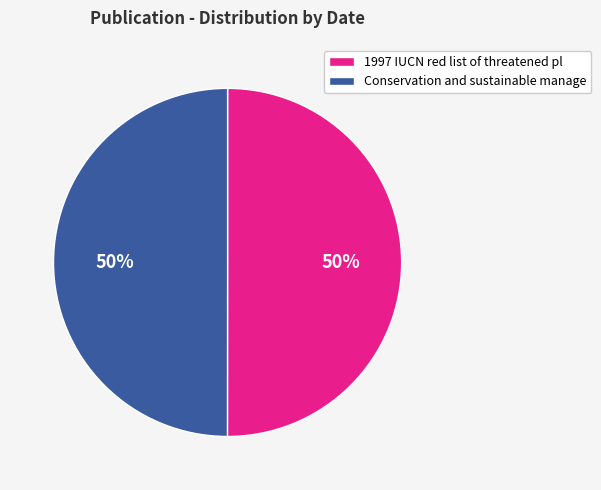

To the nearest percent, what is the average slice percentage?

50%